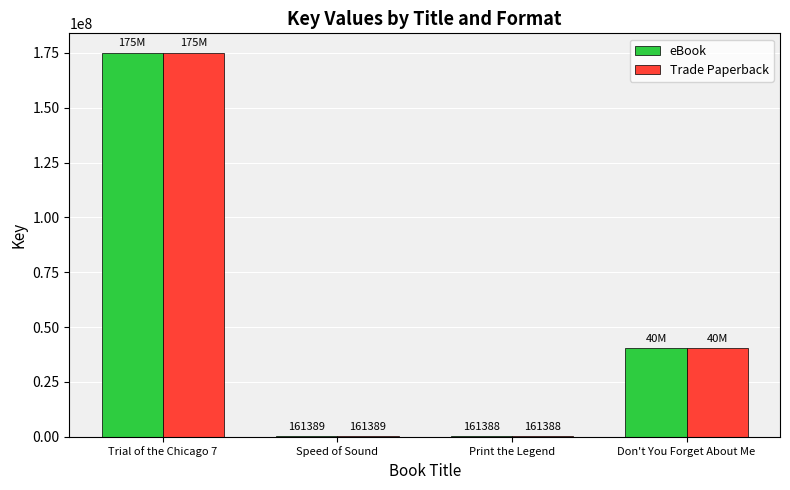

What is the sum of all Trade Paperback values?

215841810